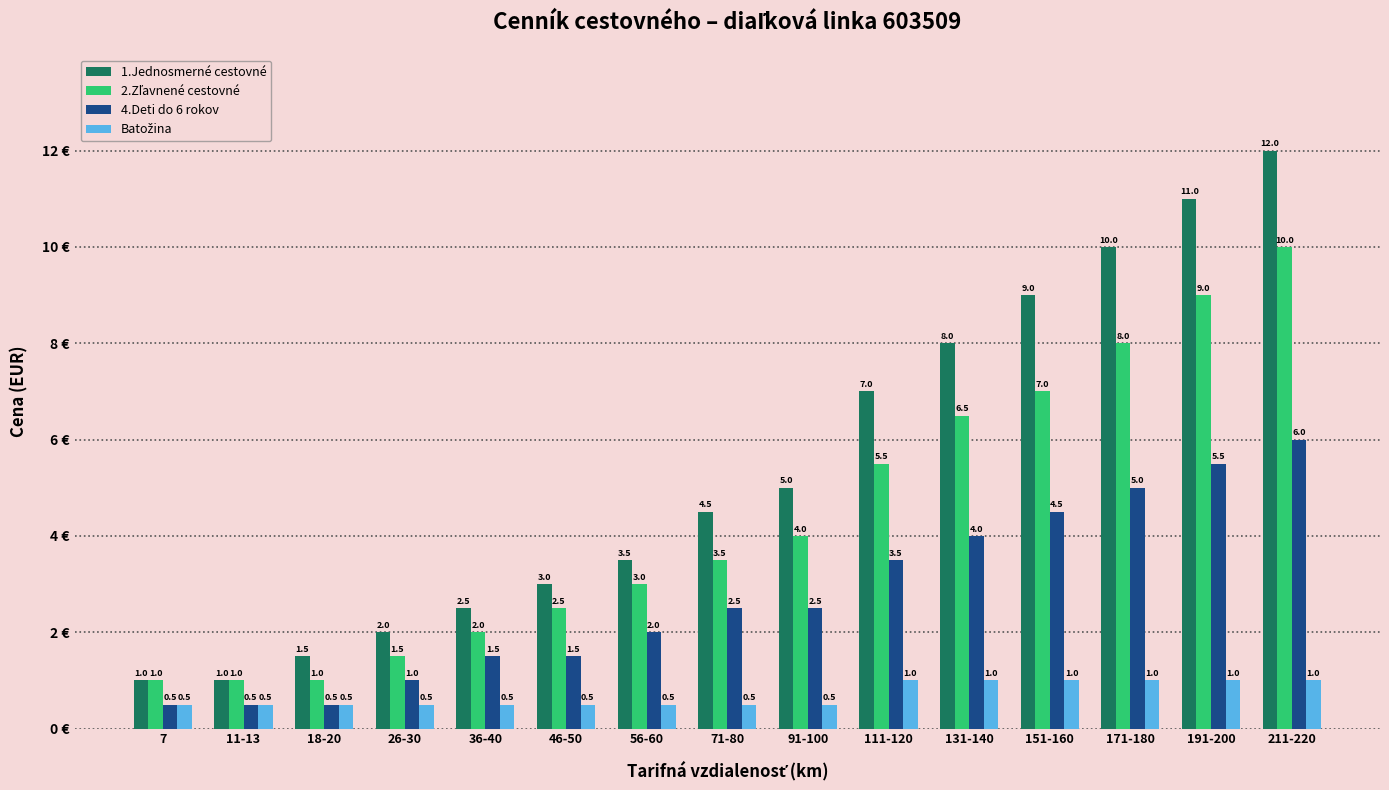

What is the difference between the maximum and second lowest values in the 4.Deti do 6 rokov series?

5.5